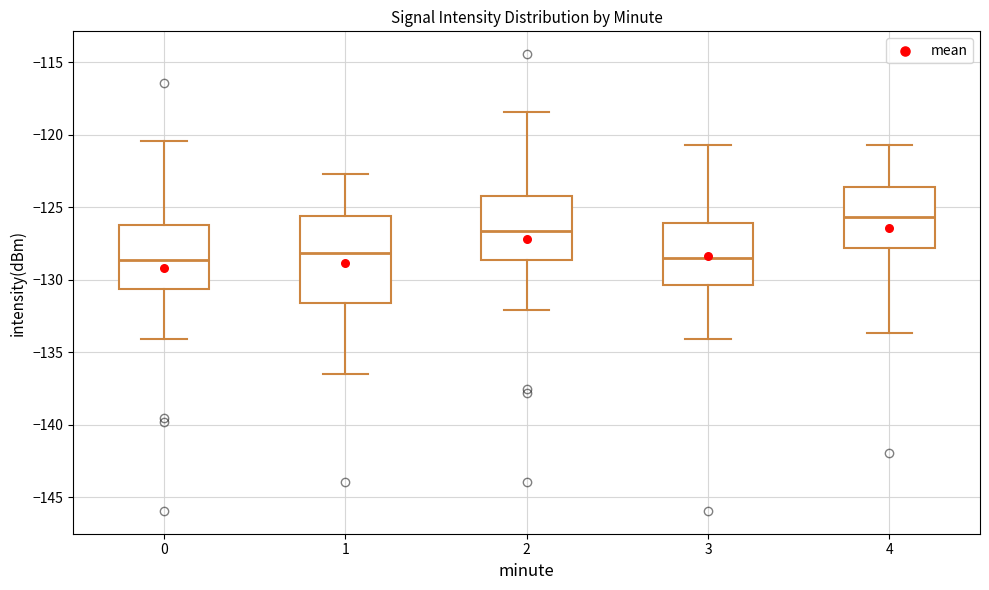

Where is the lower edge of the box at x = 3 on the y-axis? The values are not printed on the chart, so give them approximately, as read against the axis.

-130.5